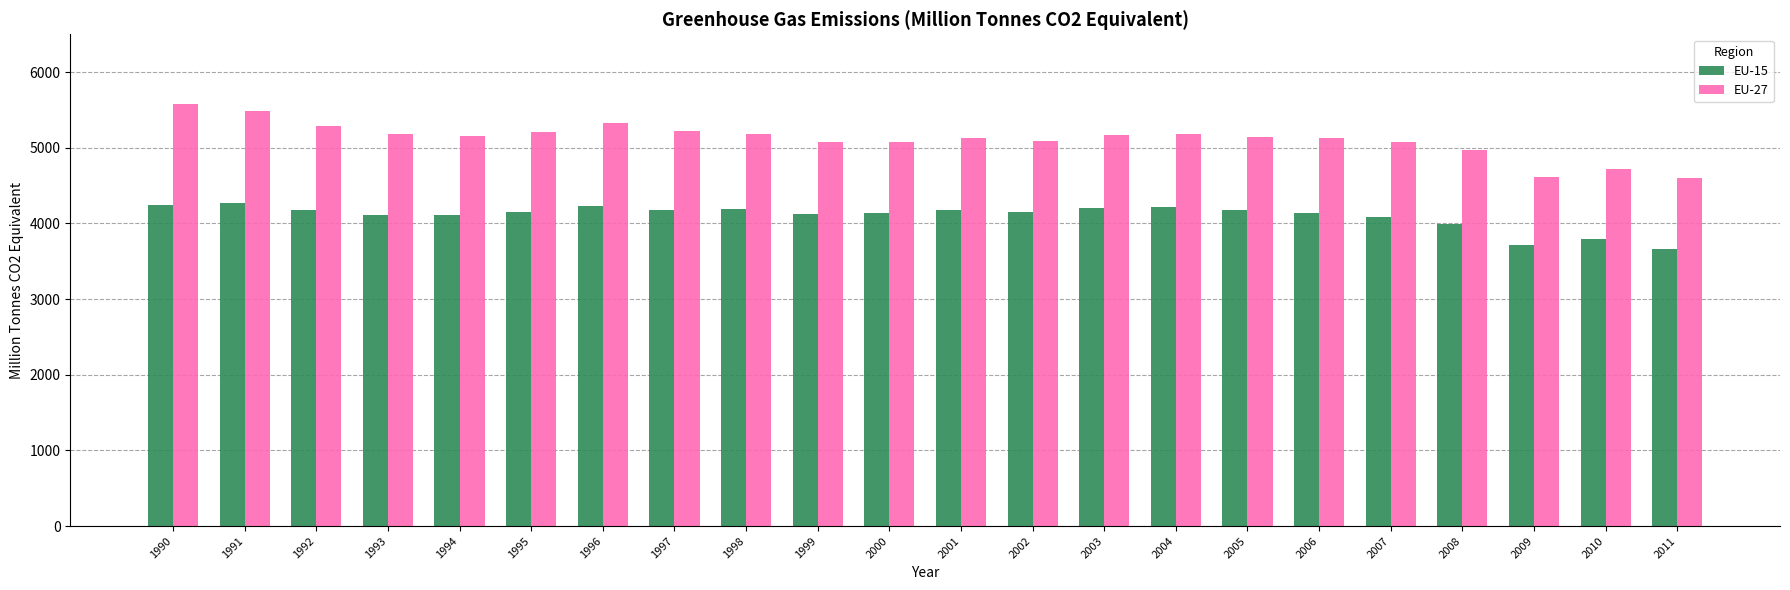

What is the difference between the highest and lowest values at 2009?

890.7